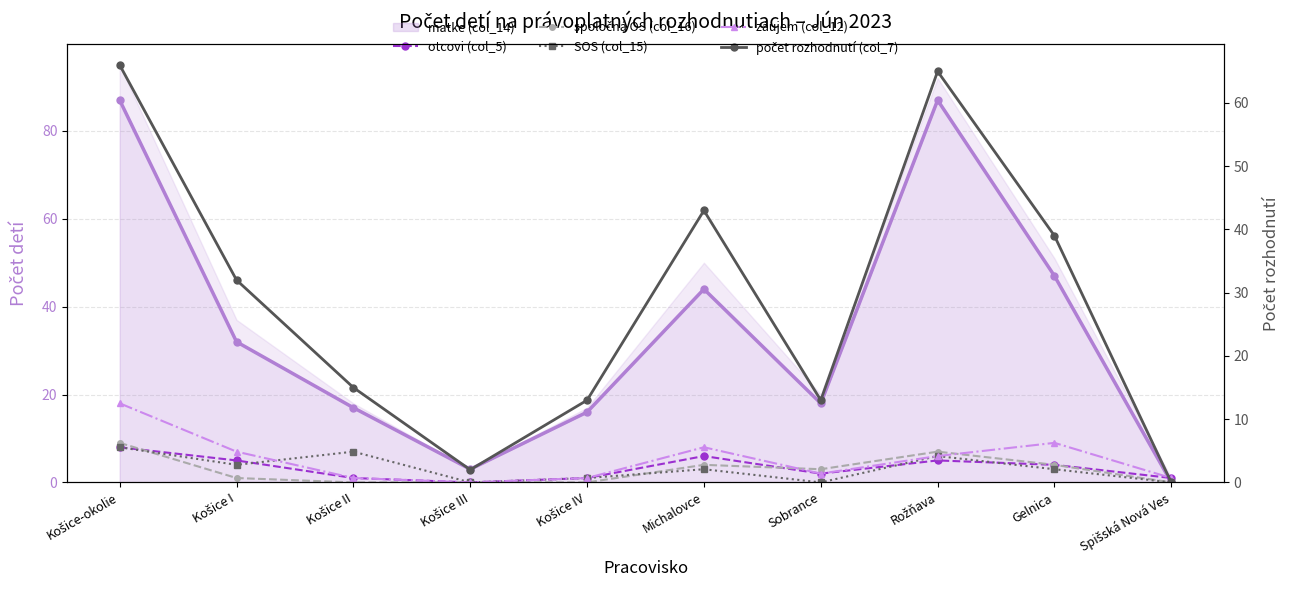

Rank the categories by záujem (col_12) value from highest to lowest.

Košice-okolie, Gelnica, Michalovce, Košice I, Rožňava, Sobrance, Košice II, Košice IV, Spišská Nová Ves, Košice III